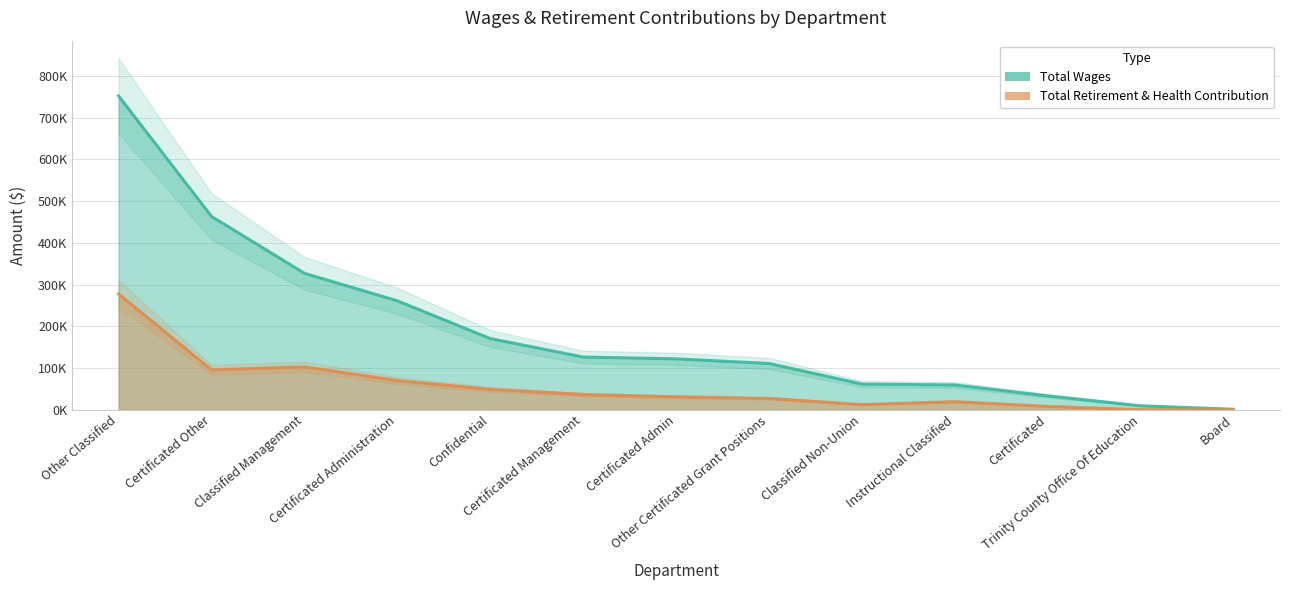

Rank the series by their maximum value, from highest to lowest.

Total Wages, Total Retirement & Health Contribution